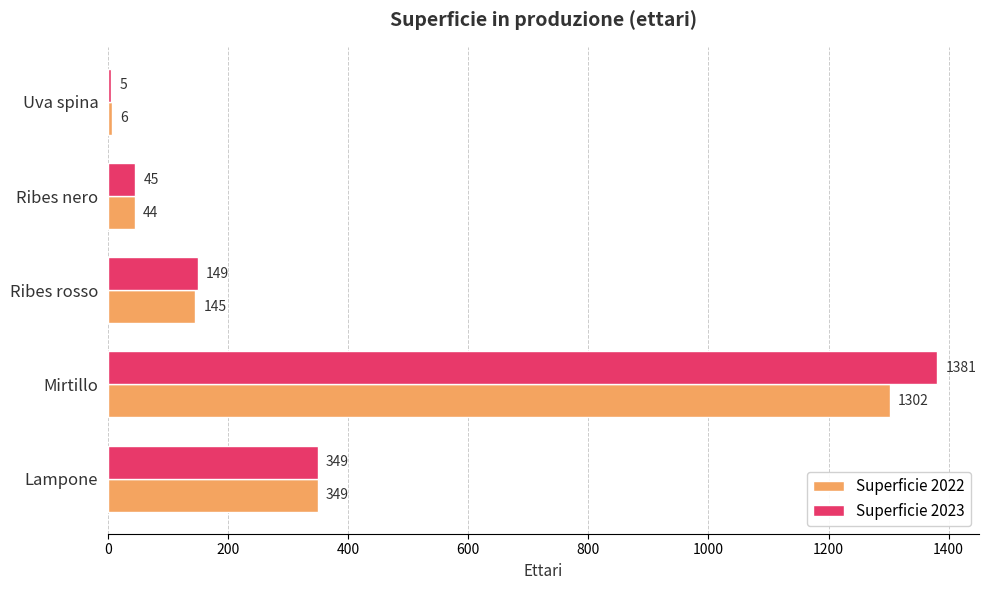

What is the sum of the Superficie 2023 values at Lampone and Uva spina?

354